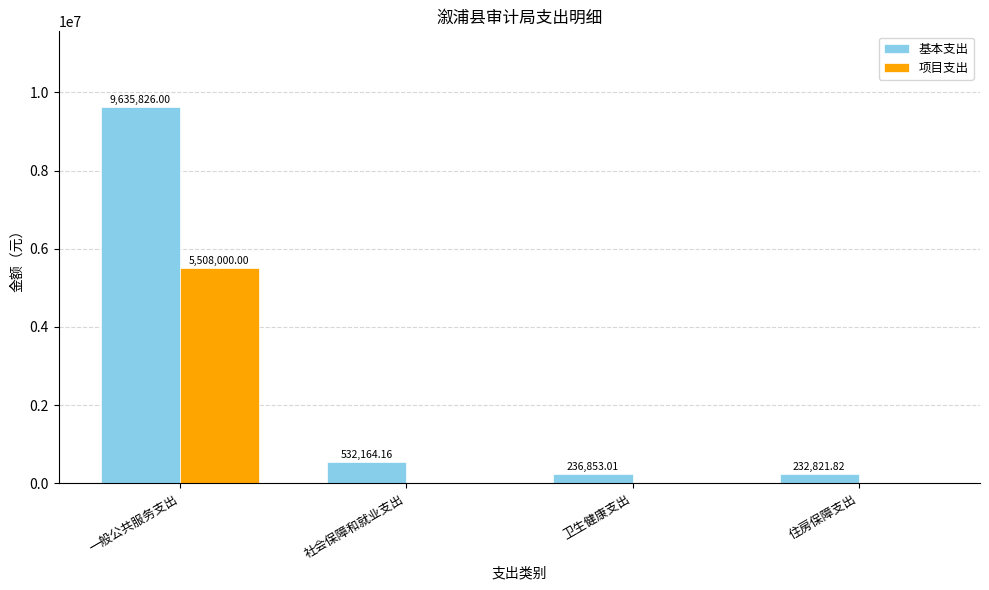

The value of 项目支出 at 社会保障和就业支出 is 0.0. True or false?

True